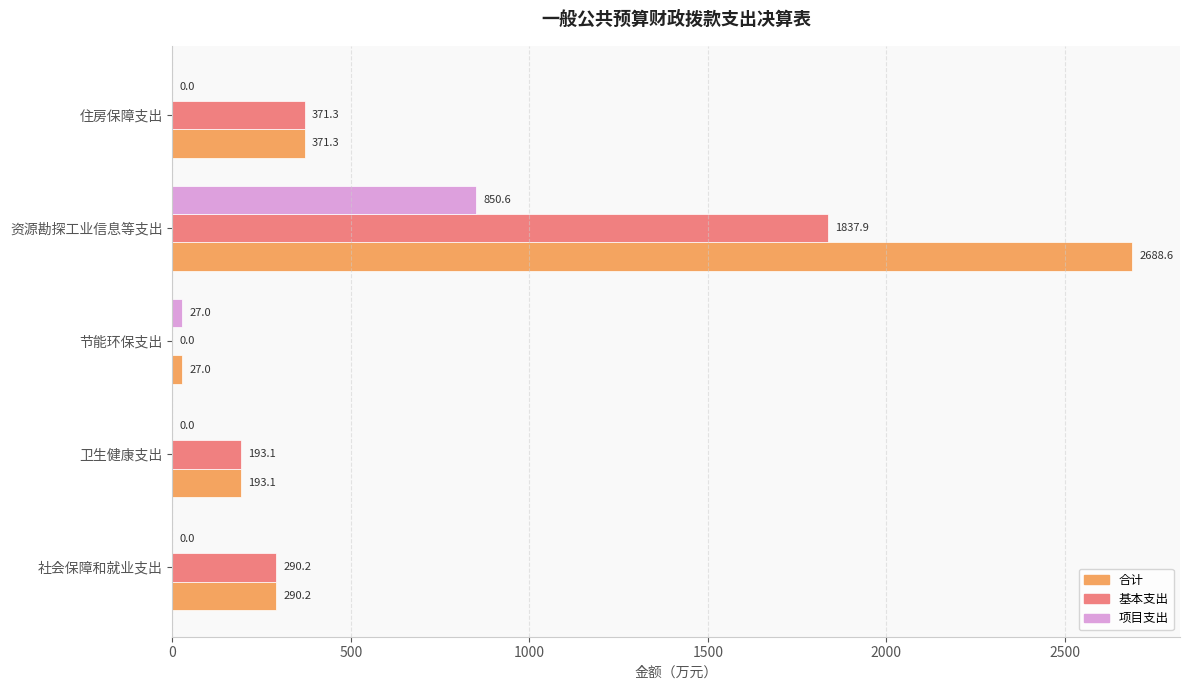

The 基本支出 series shows 193.1 at 卫生健康支出. True or false?

True